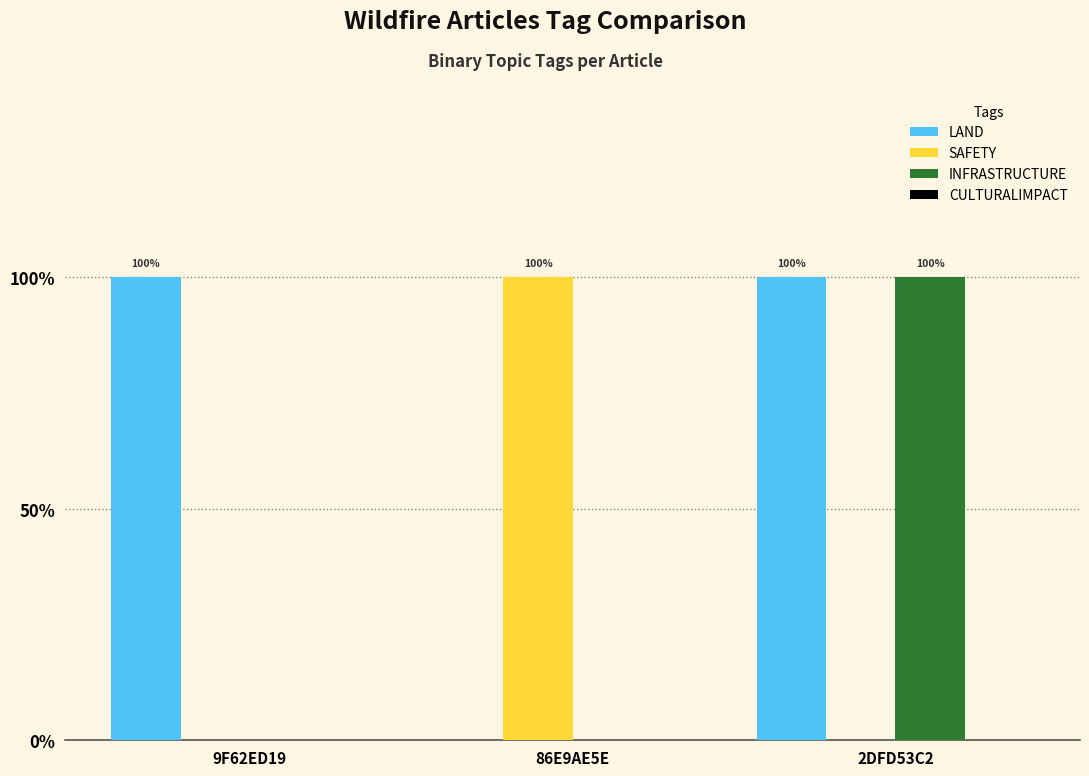

What is the sum of all INFRASTRUCTURE values?

1